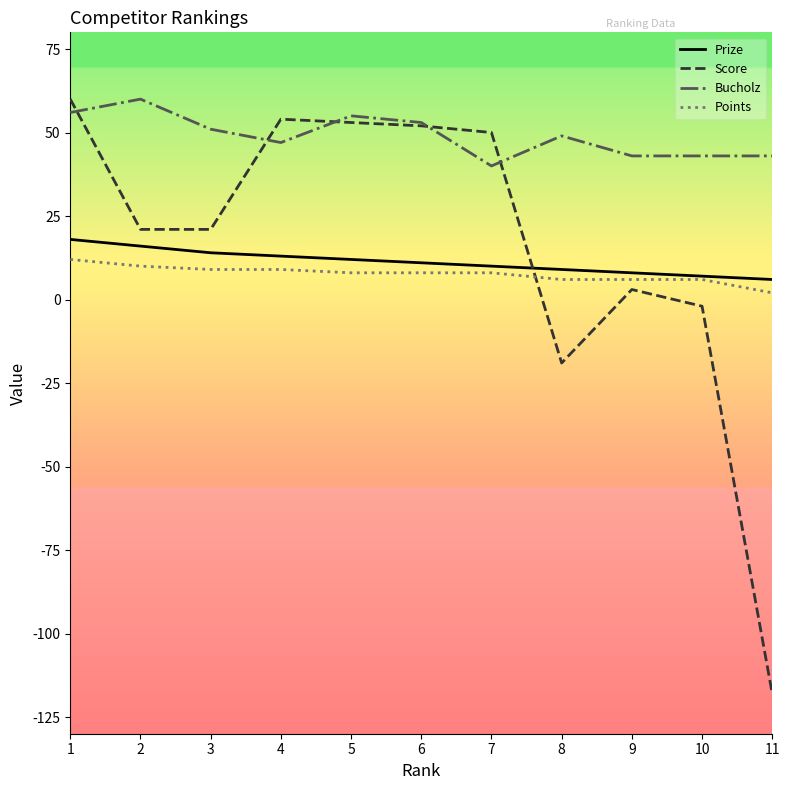

Is the value of Prize at 6 greater than the value of Score at 11?

Yes